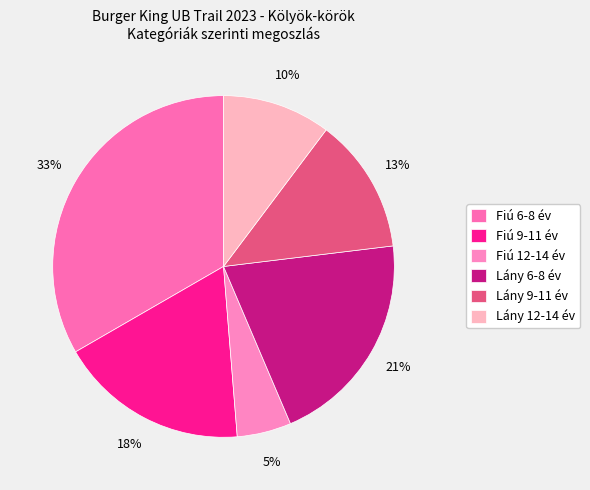

Does Lány 6-8 év represent more than half of the total?

No